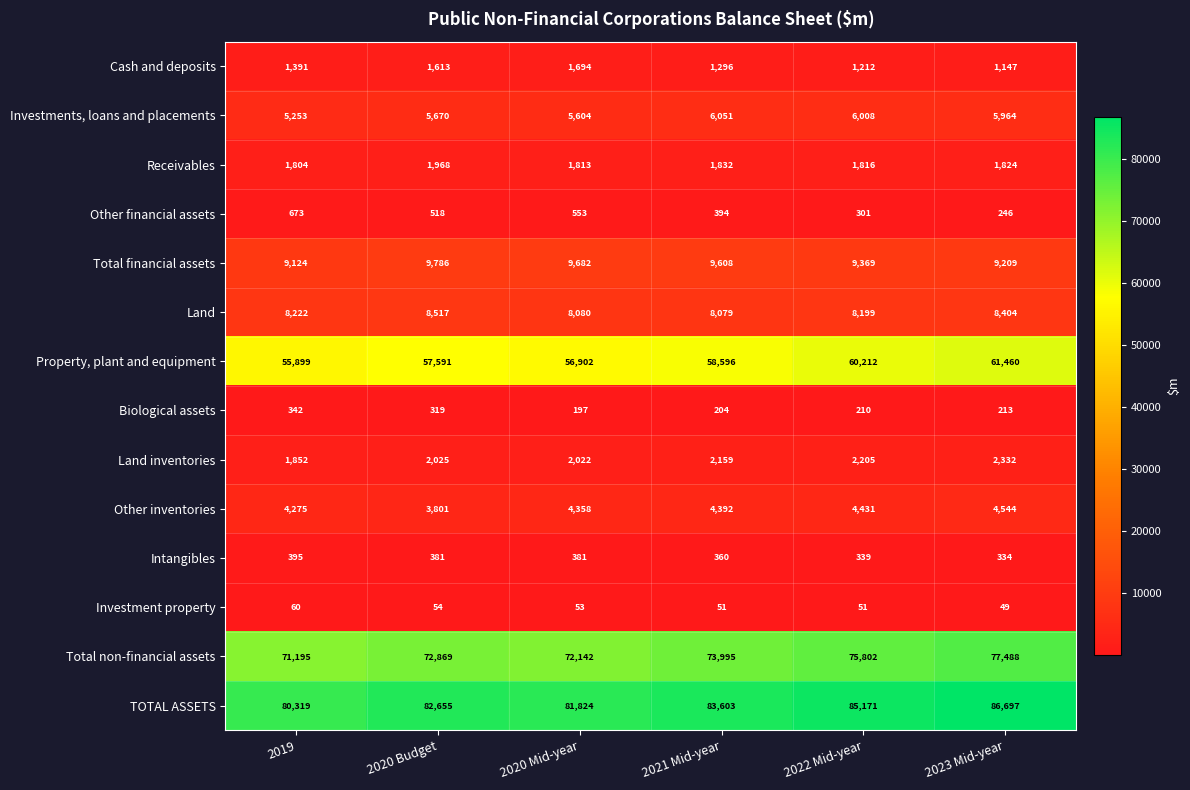

At how many categories does at least one series exceed 56084?

6